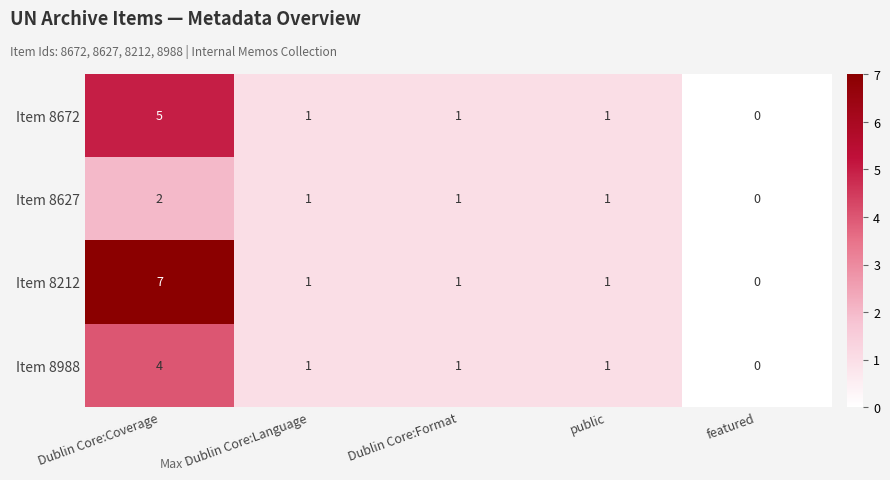

Reading left to right, extract all data points from this chart.

Item 8672: 5	1	1	1	0
Item 8627: 2	1	1	1	0
Item 8212: 7	1	1	1	0
Item 8988: 4	1	1	1	0